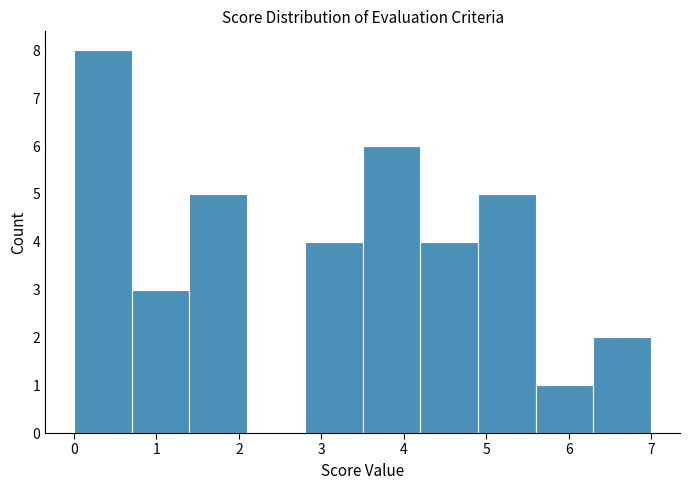

Over which range of the x-axis is the bar tallest?

0.0 to 0.7